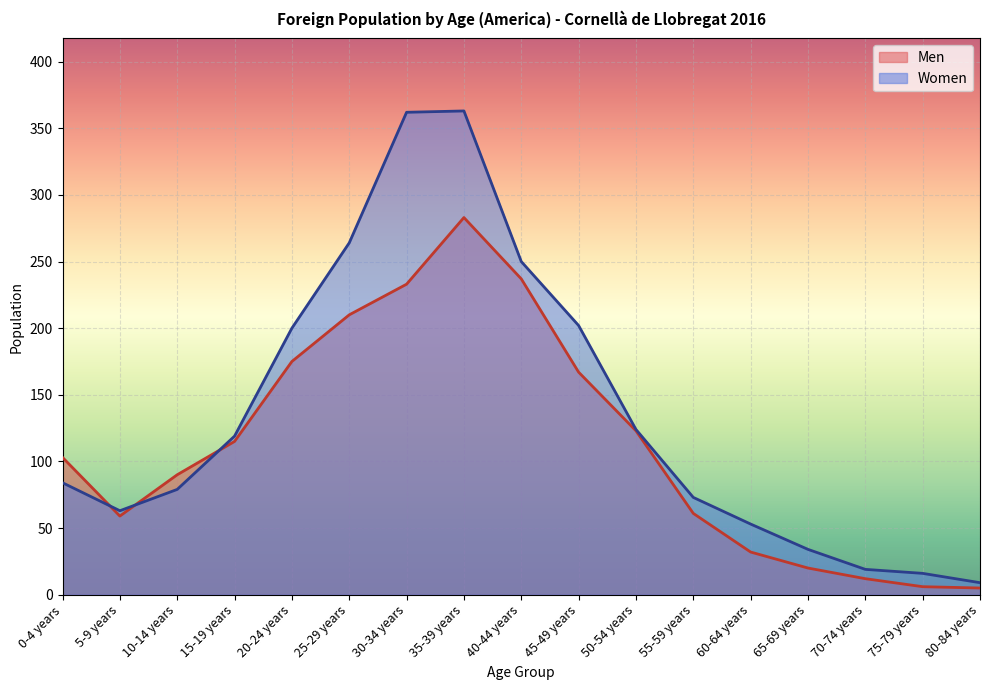

Read the Women value at 55-59 years.

73